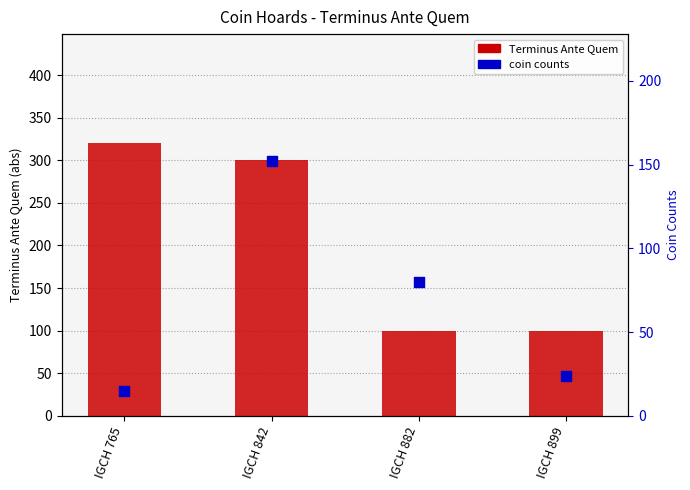

What are all the series names shown in the legend?

Terminus Ante Quem, coin counts